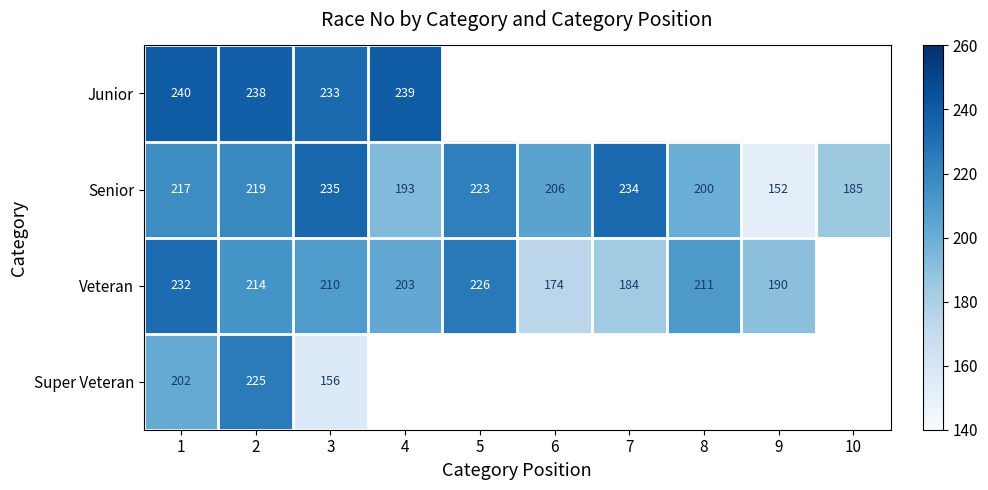

What is the maximum value for Senior?

235